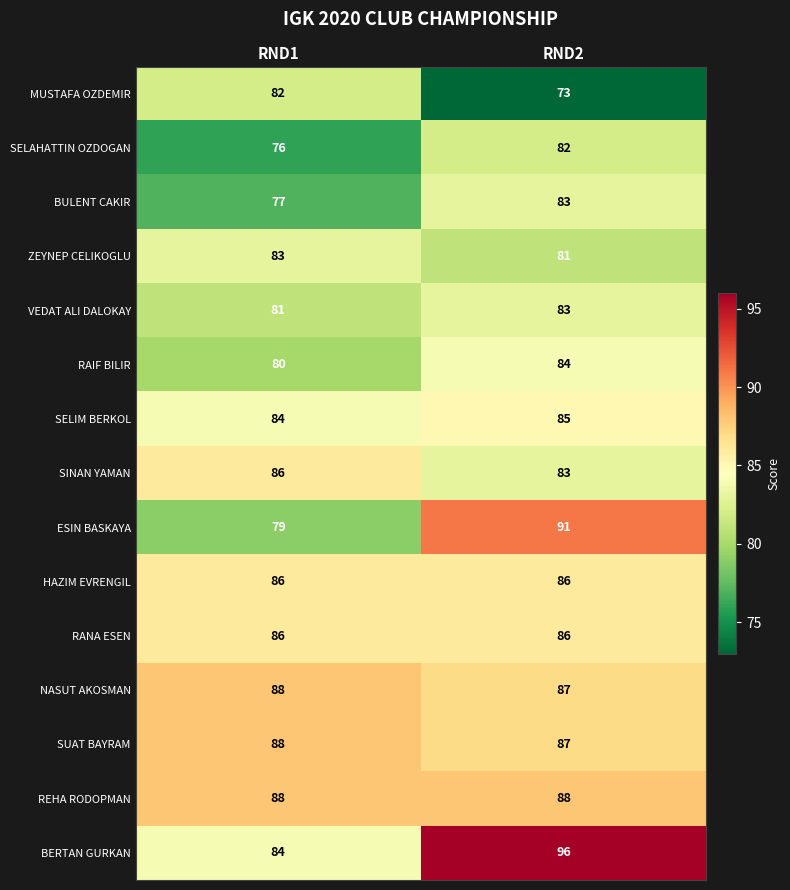

What is the average value of the REHA RODOPMAN series?

88